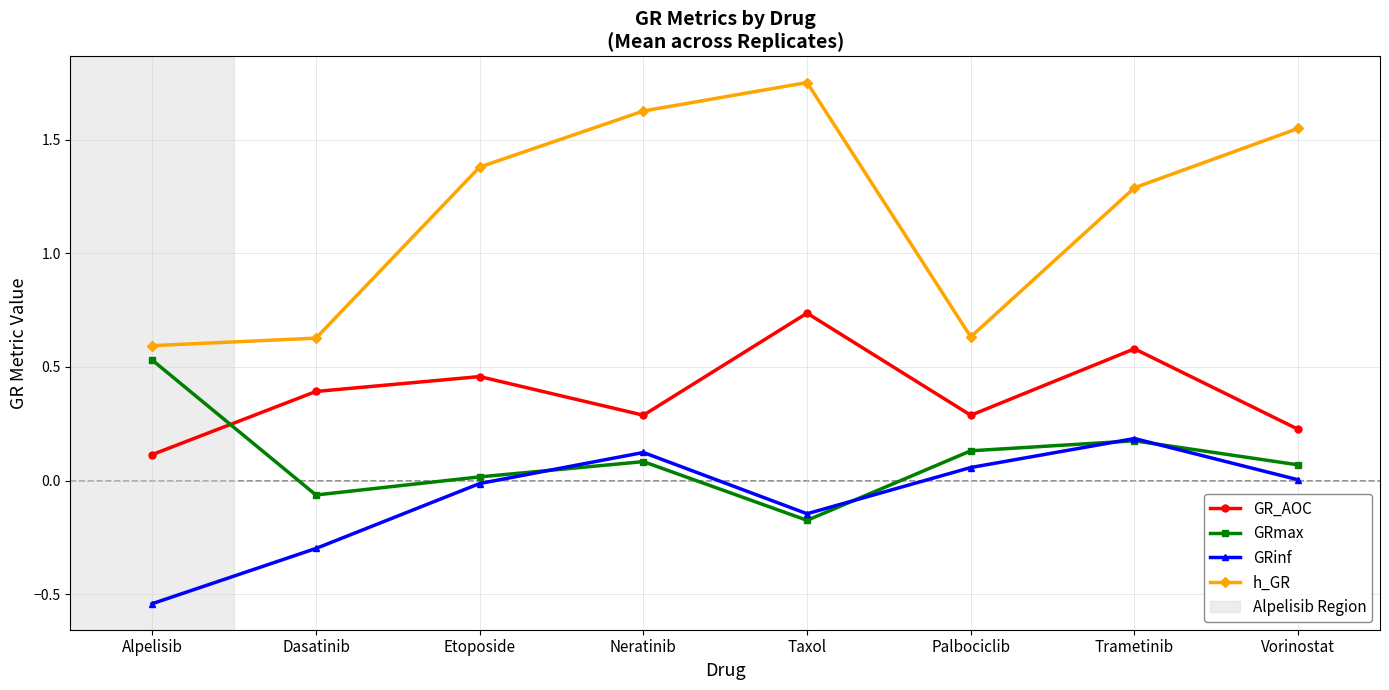

List the series in order of their peak value, lowest first.

GRinf, GRmax, GR_AOC, h_GR